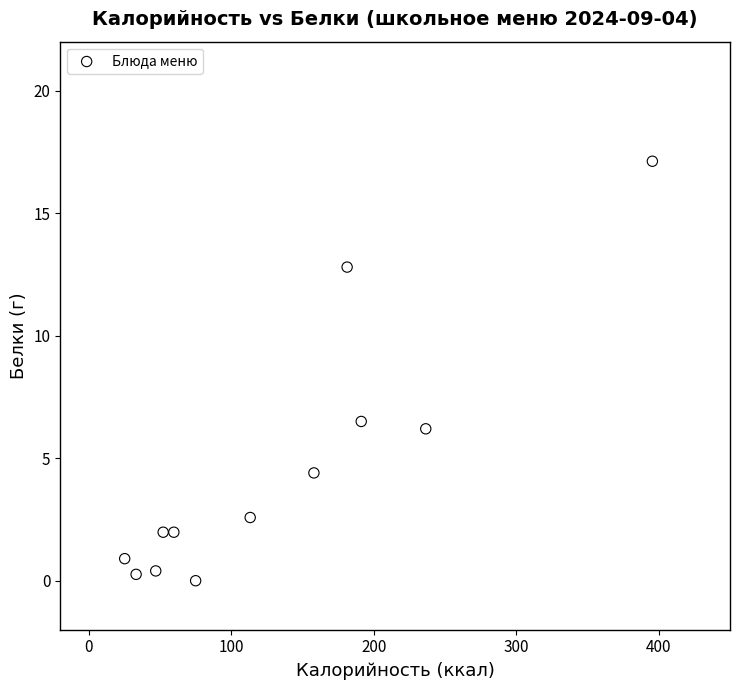

What is the range of Y values (max minus min)?

17.1